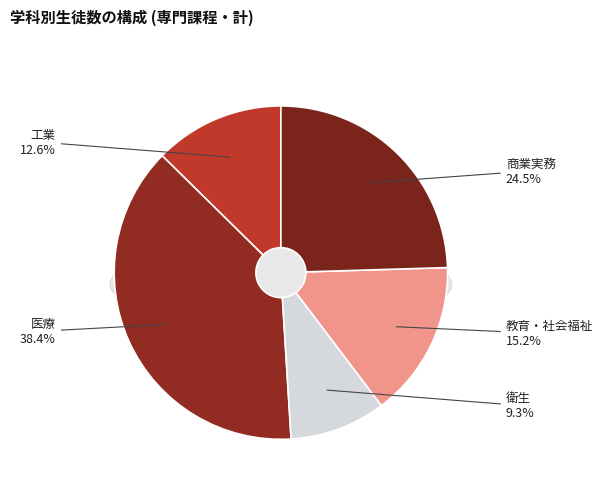

What is the largest slice in the pie chart?

医療